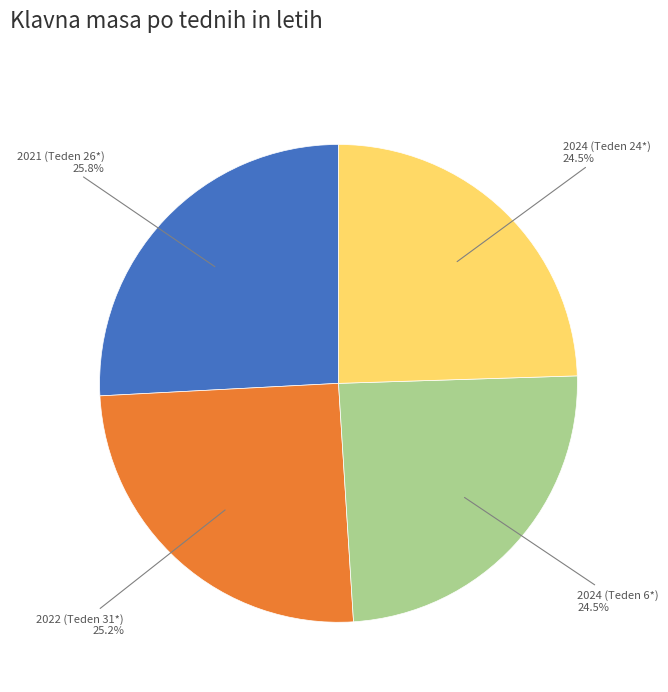

Does any single category account for the majority?

No